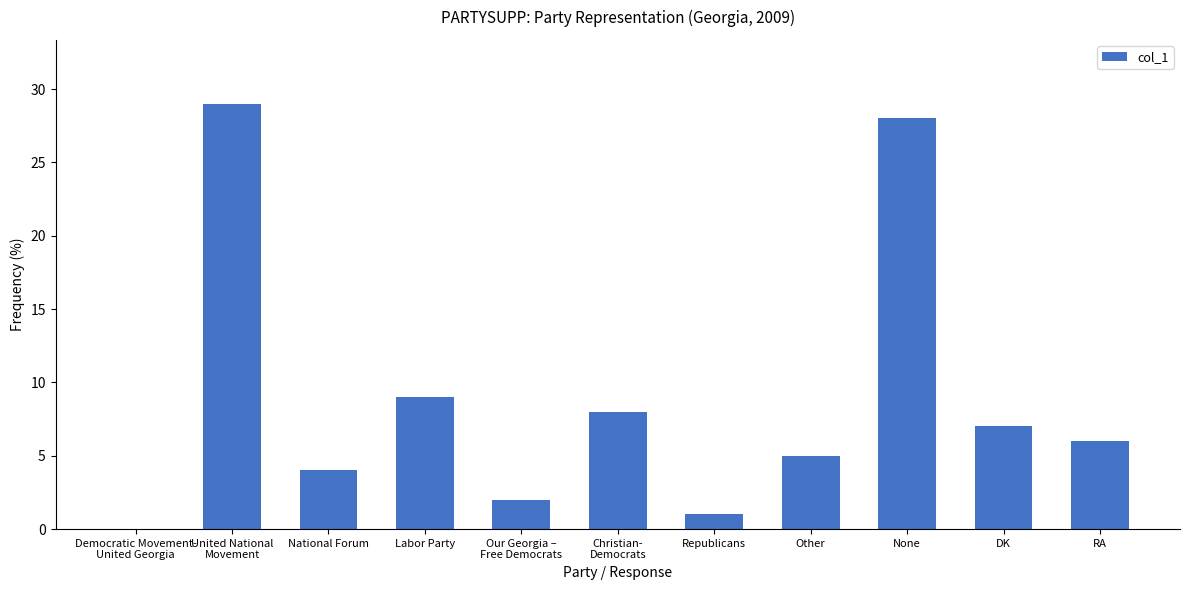

What is the greatest value displayed?

29